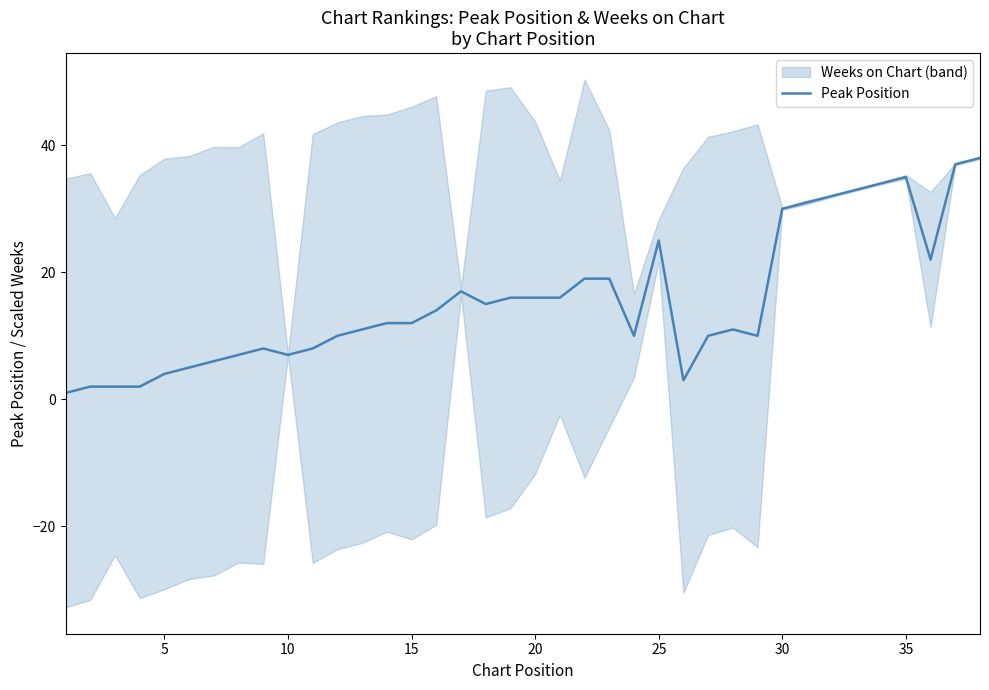

How many points are higher than both their immediate neighbors (excluding endpoints)?

5